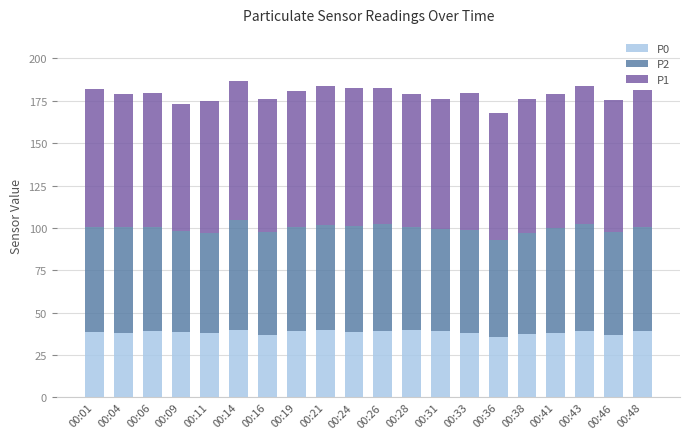

What is the difference between the maximum and minimum values in the P0 series?

4.5